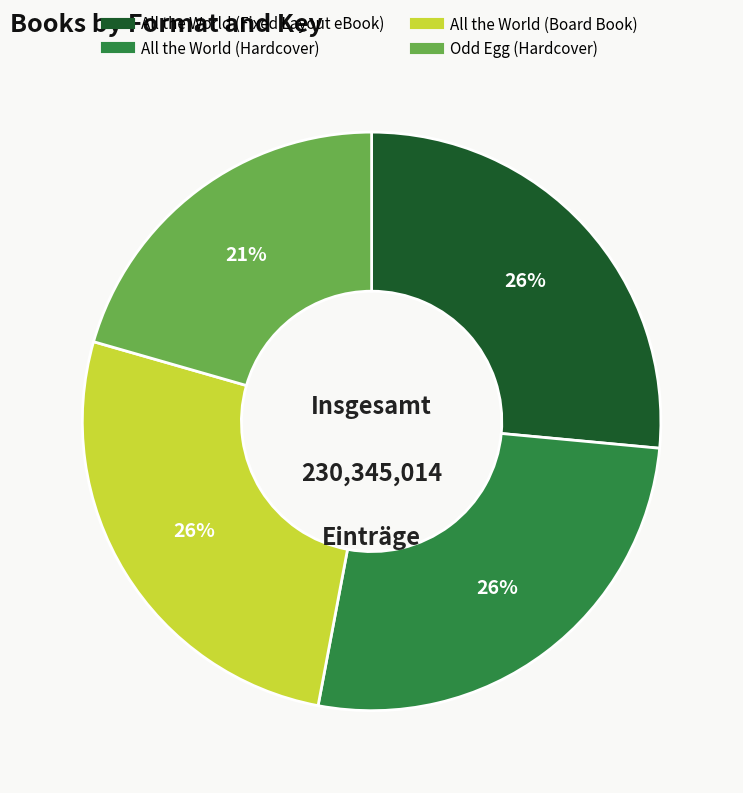

Between Odd Egg (Hardcover) and All the World (Board Book), which is larger?

All the World (Board Book)